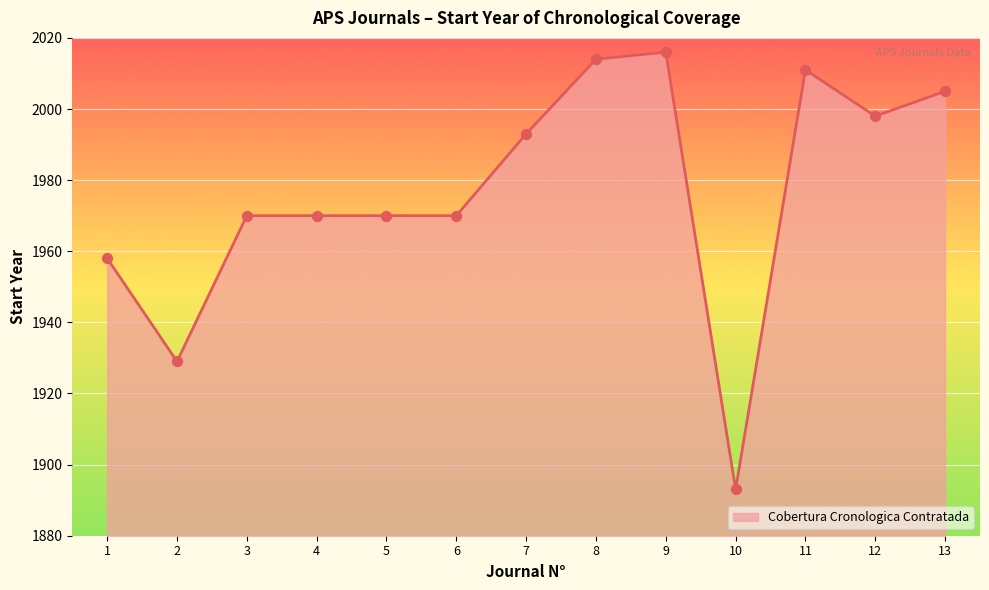

Approximately how many times larger is the value at 5 compared to 10?

1.0